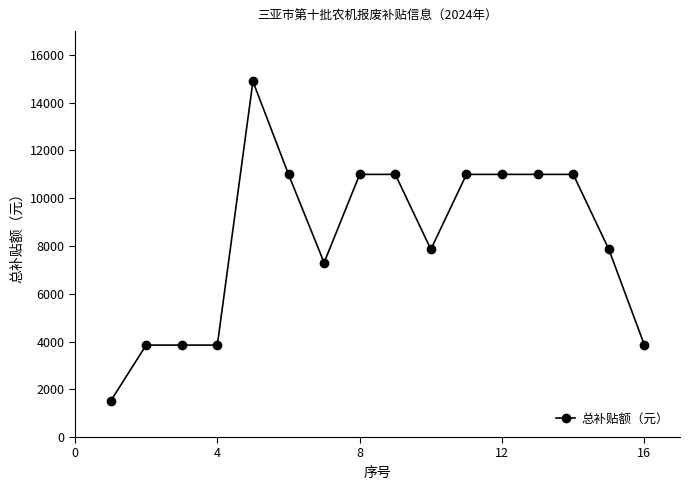

What is the smallest value displayed?

1500